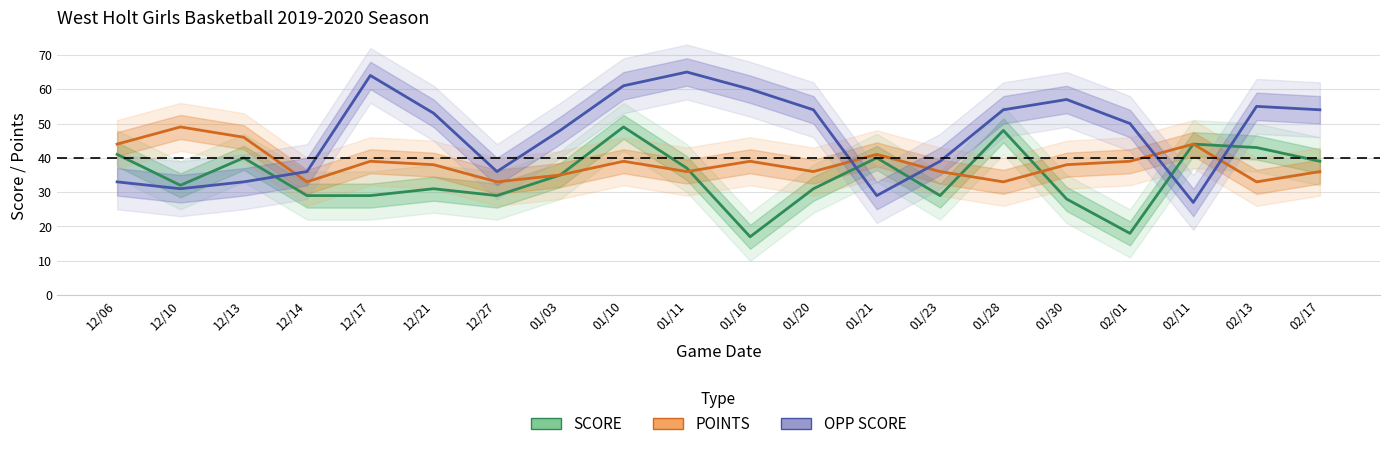

What is the difference between the maximum and minimum values in the OPP SCORE series?

38